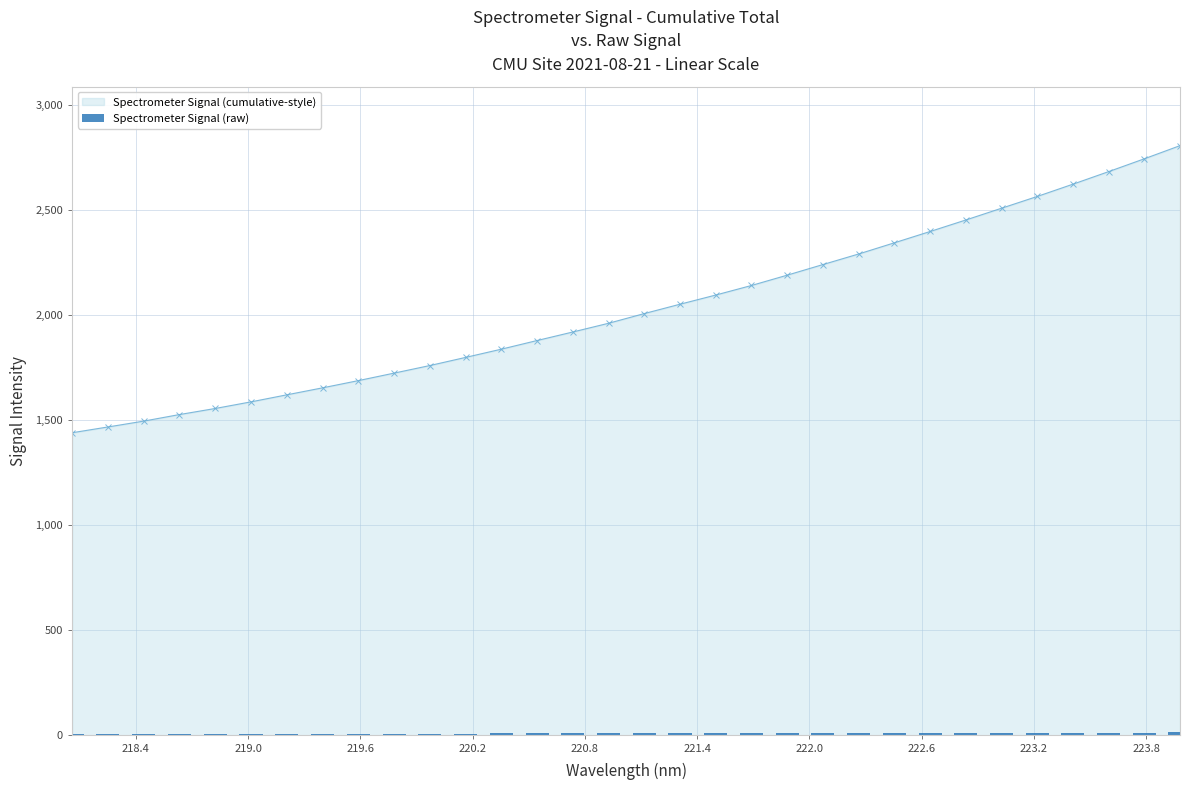

What is the value of the 4th bar from the left?

7.6